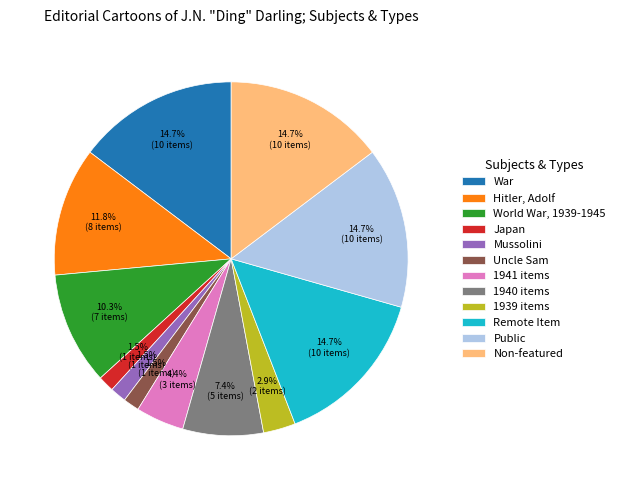

Is there any slice that represents more than half of the pie?

No